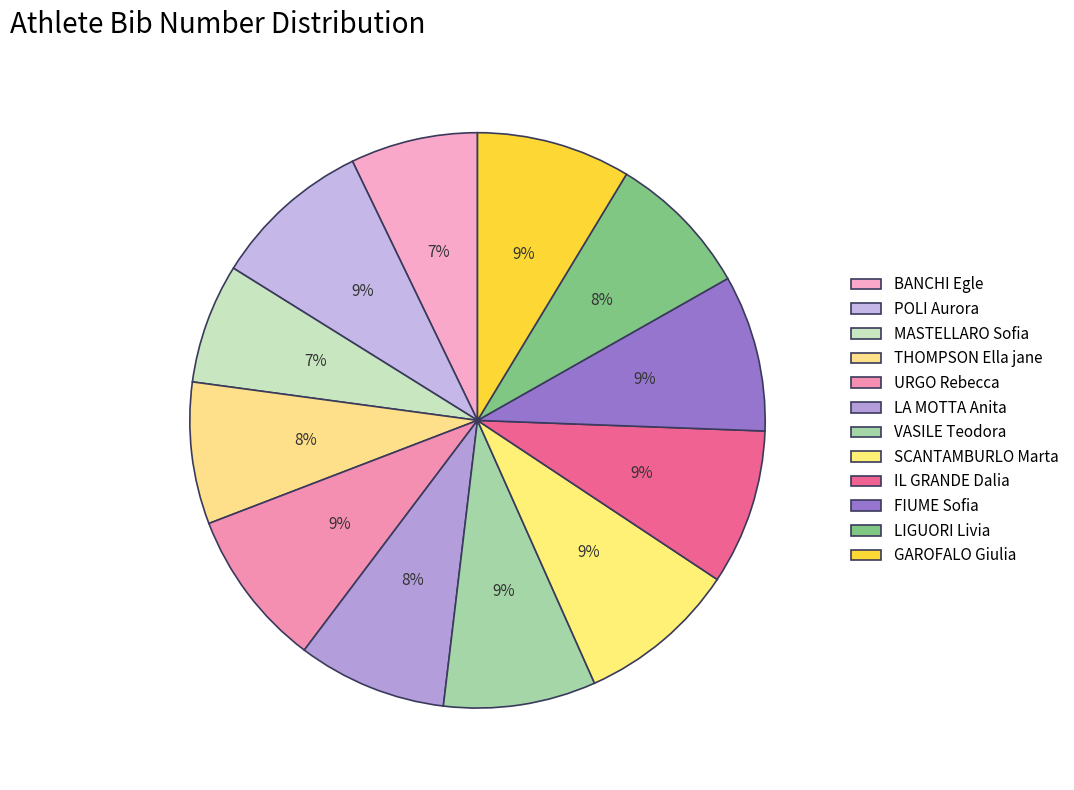

Does VASILE Teodora represent more than half of the total?

No